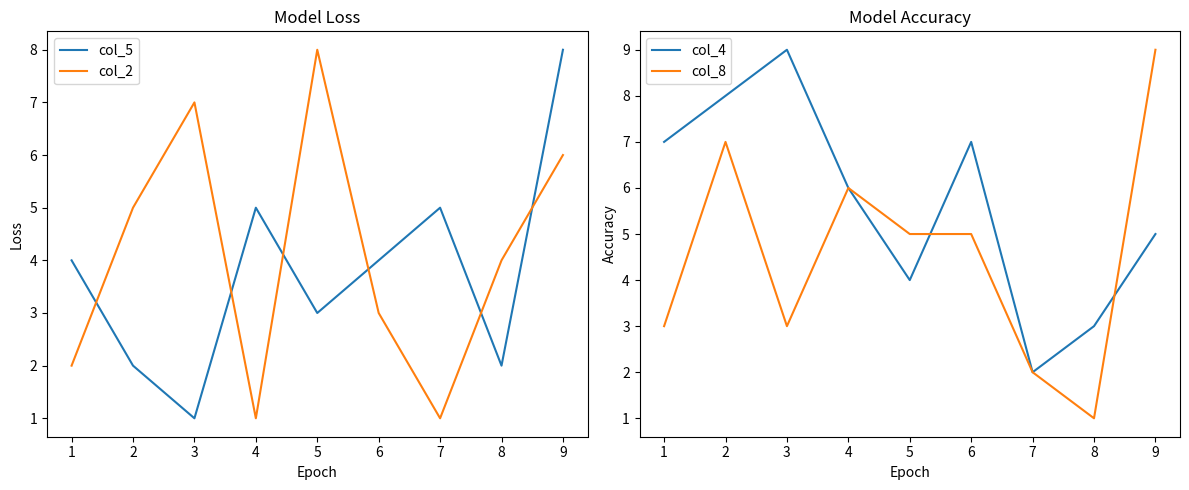

What are all the series names shown in the legend?

col_5, col_2, col_4, col_8